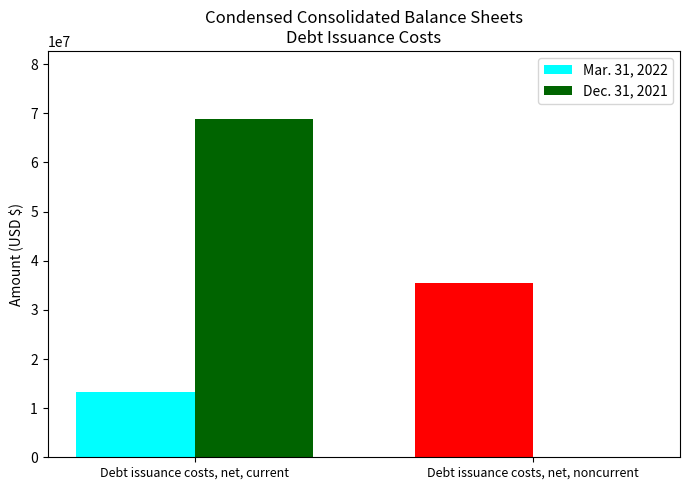

Is the value of Mar. 31, 2022 at Debt issuance costs, net, current greater than the value of Dec. 31, 2021 at Debt issuance costs, net, current?

No